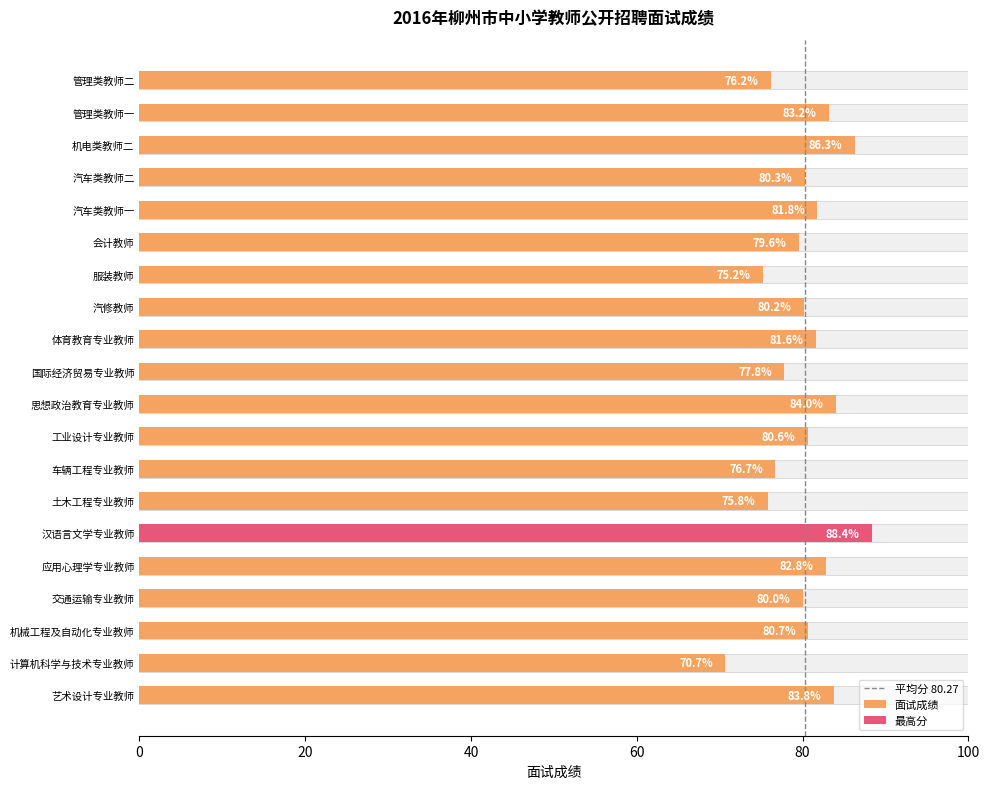

What is the smallest value displayed?

70.7